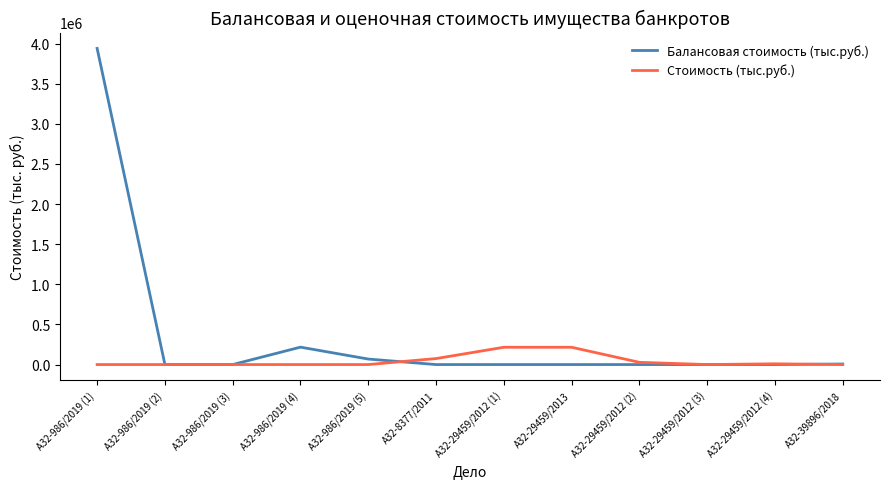

Is it true that Балансовая стоимость (тыс.руб.) equals 0.0 at А32-8377/2011?

True